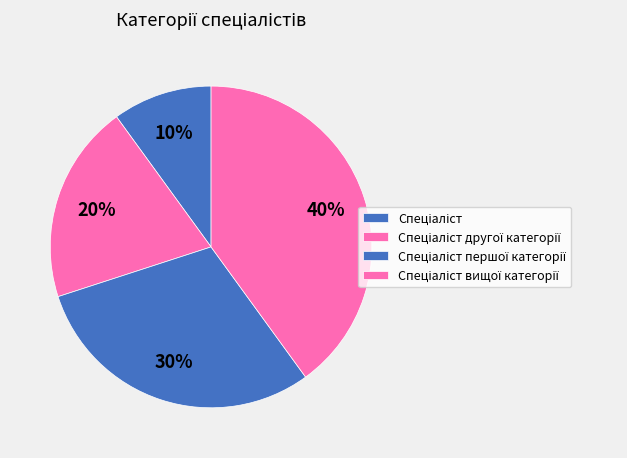

Combined, do Спеціаліст and Спеціаліст вищої категорії account for over 50%?

No